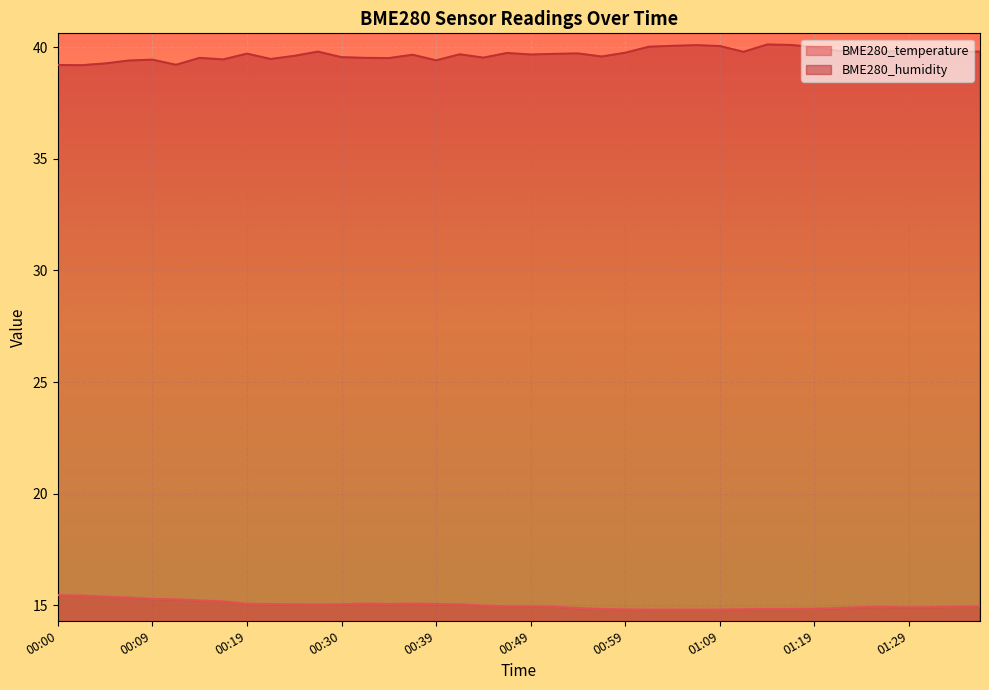

What is the difference between the highest and lowest values at 00:25?

24.6